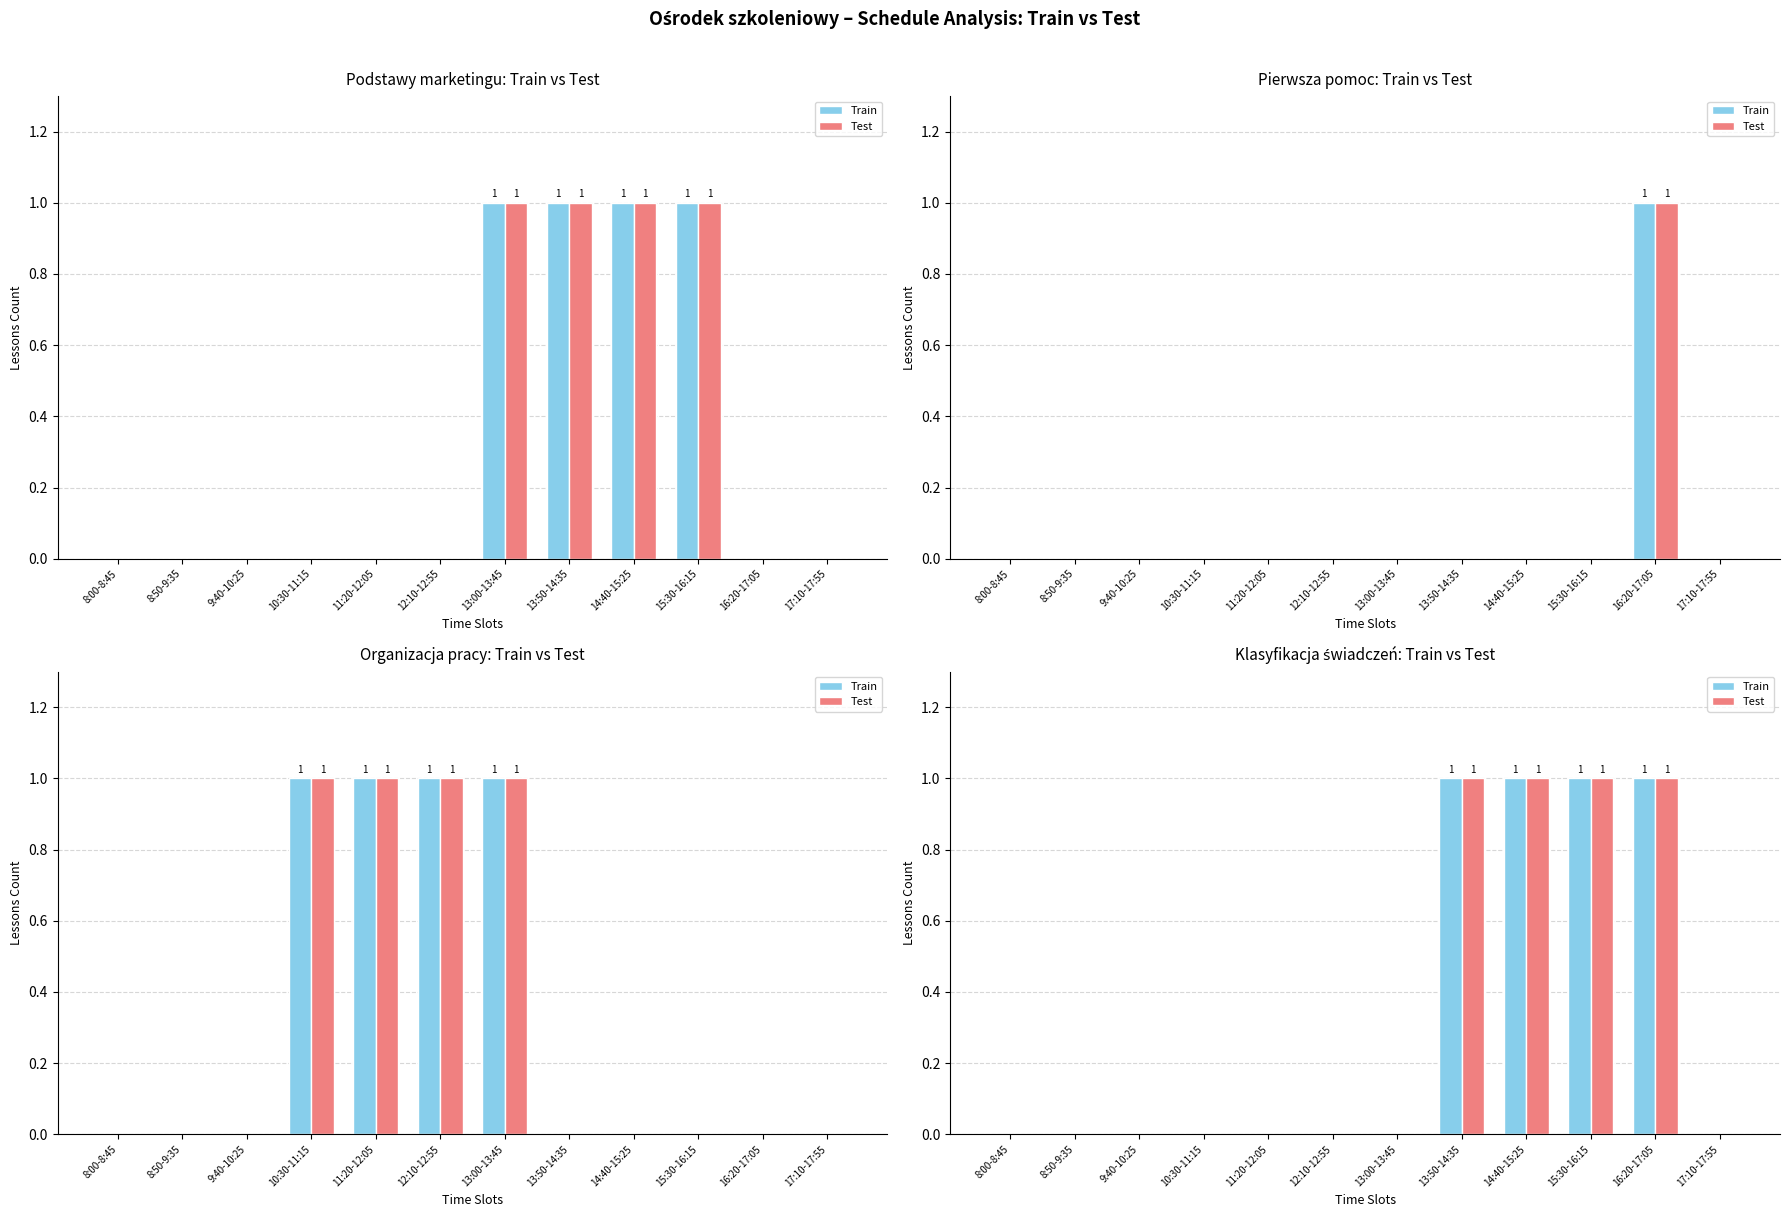

List the series in order of their peak value, lowest first.

Train, Test